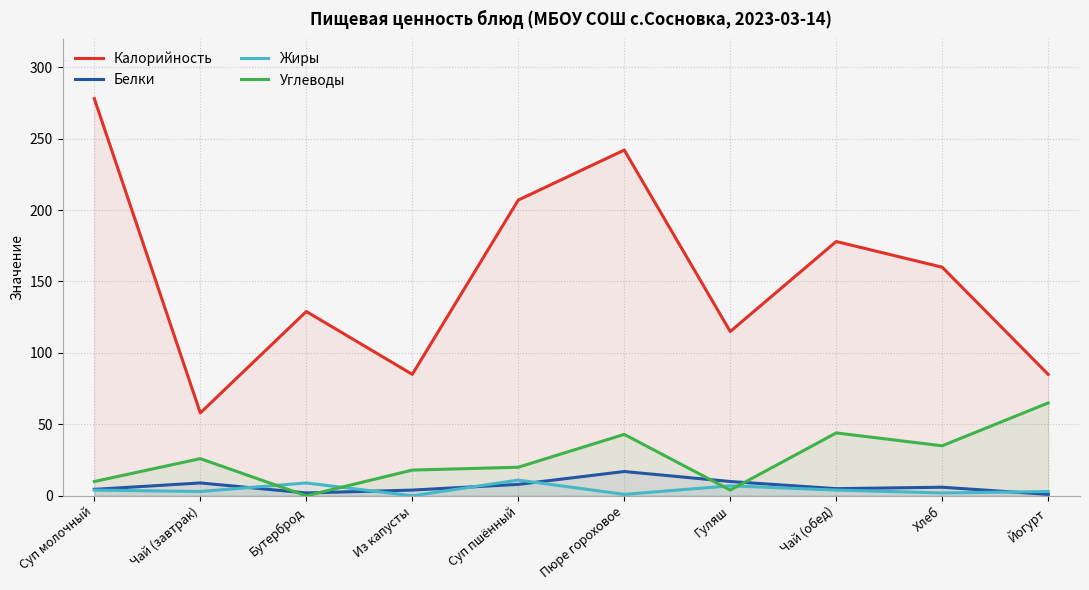

What is the sum of the Жиры values at Бутерброд and Из капусты?

9.0